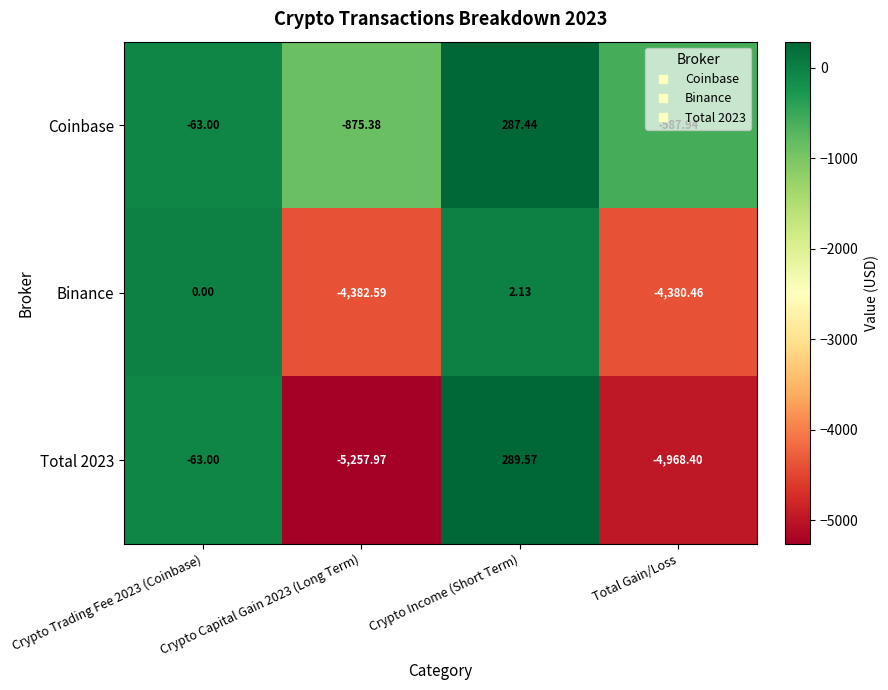

Count the number of categories in the chart.

4